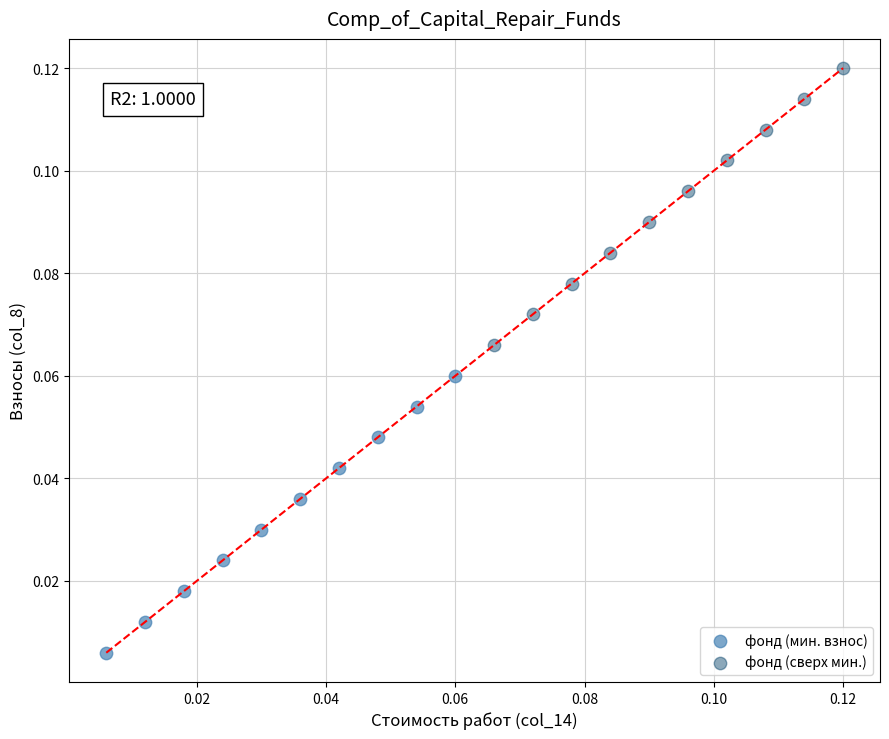

What are all the series names shown in the legend?

фонд (мин. взнос), фонд (сверх мин.)